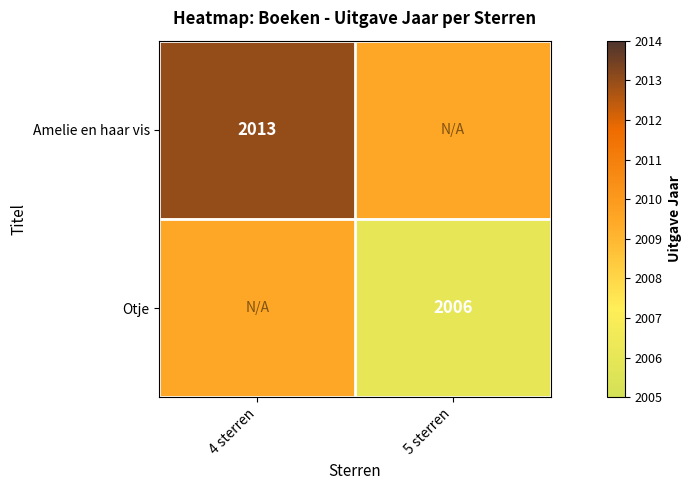

How many distinct data groups are displayed?

2